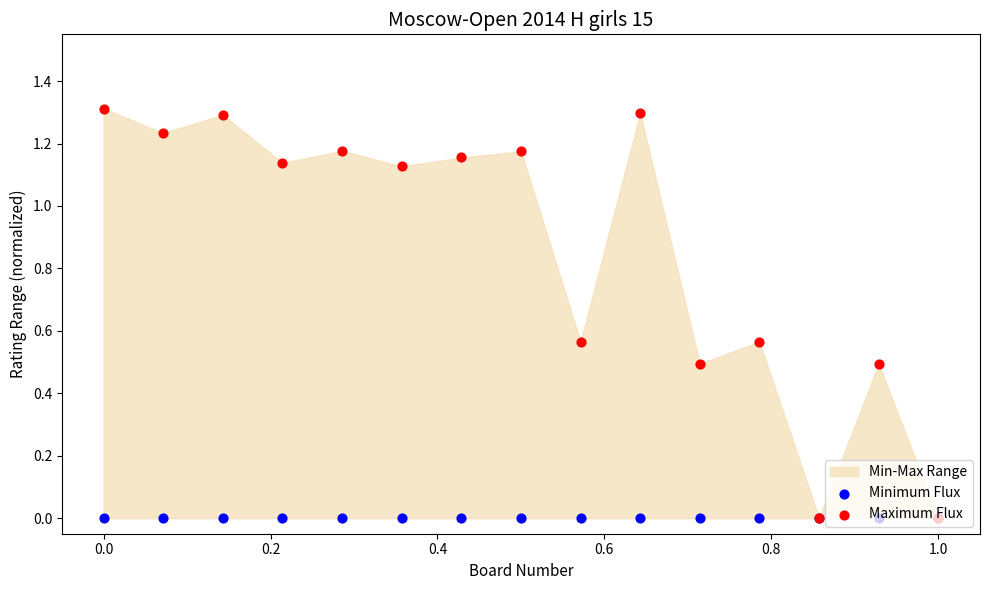

Which series contains the highest Y value?

Maximum Flux